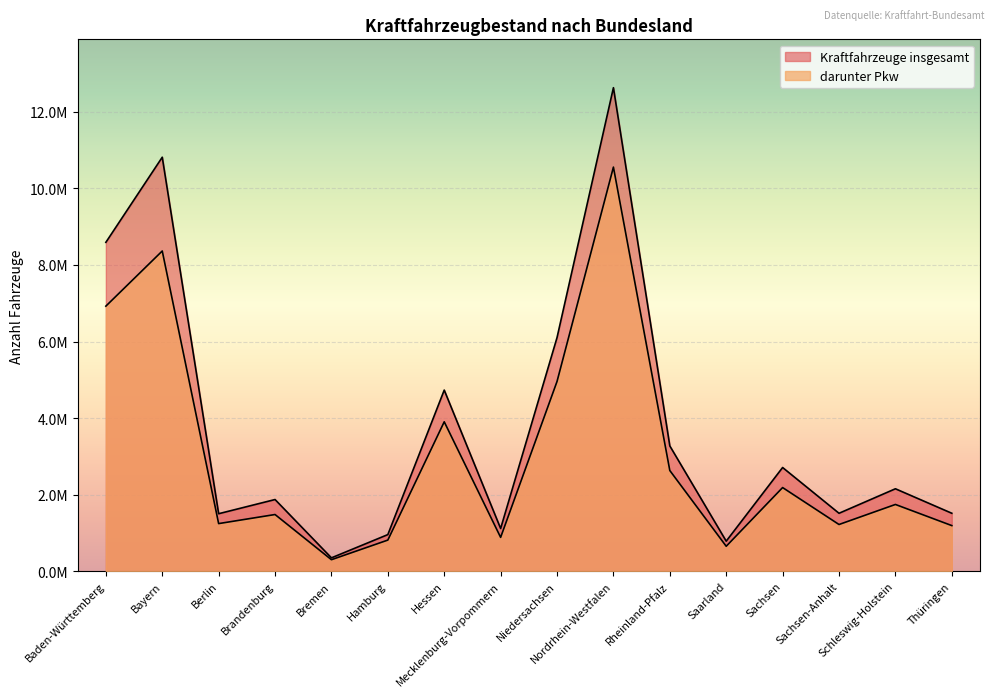

The Kraftfahrzeuge insgesamt series shows 349051 at Bremen. True or false?

True